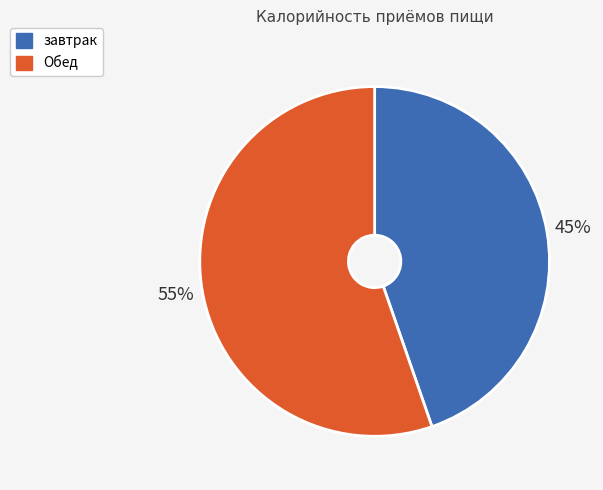

To the nearest percent, what is the average slice percentage?

50%